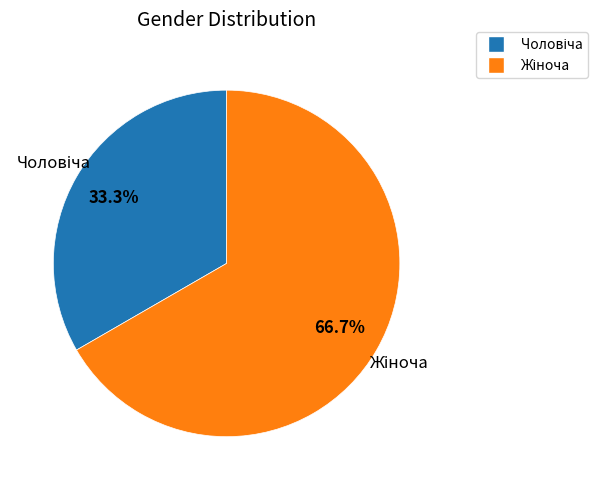

How many slices are in this pie chart?

2